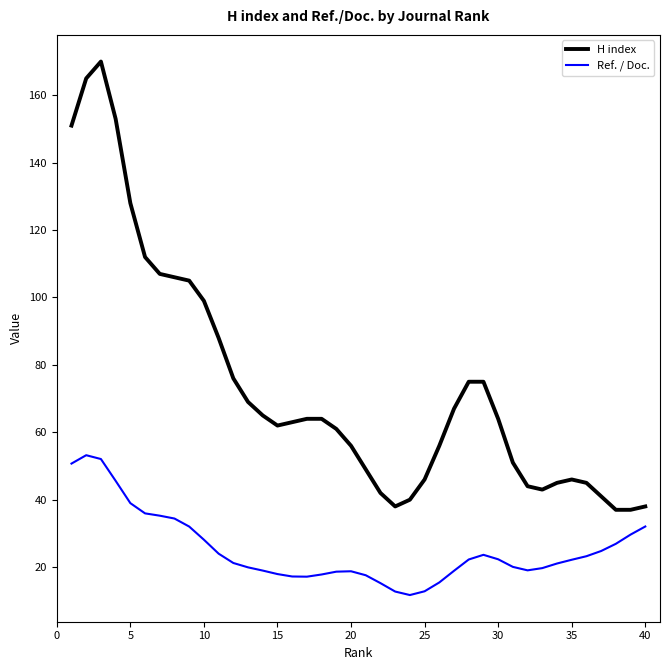

Which series has the largest range (max minus min)?

H index